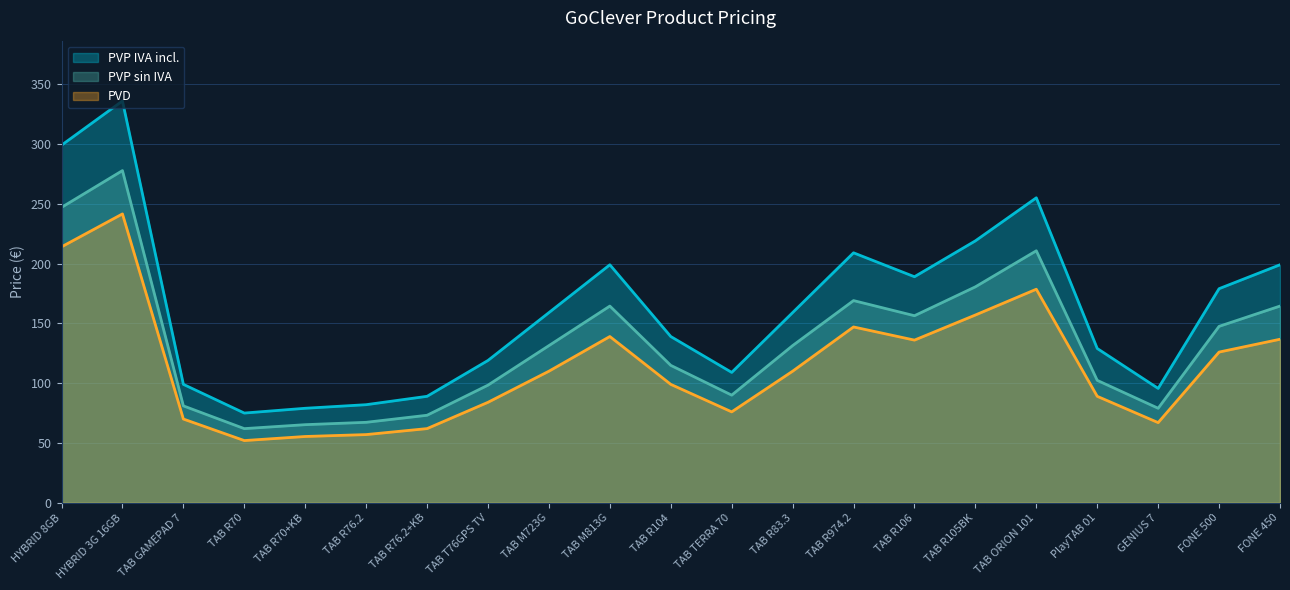

How many lines are shown in the chart?

3